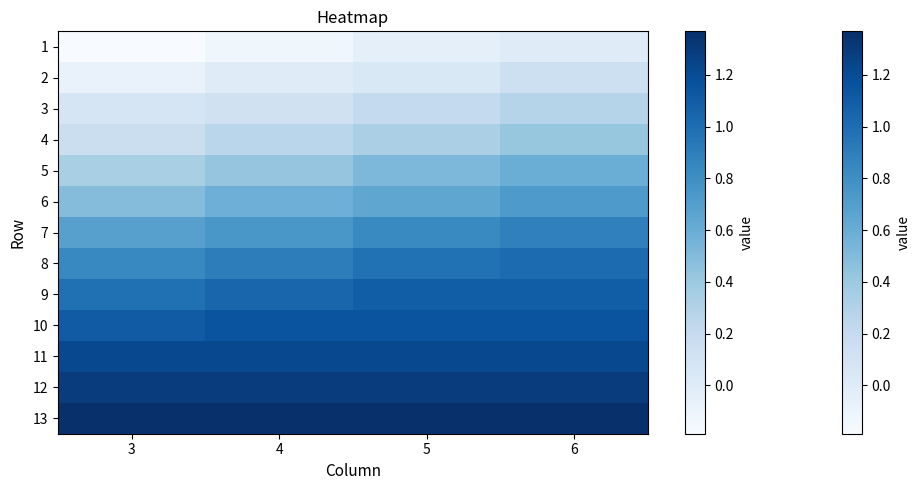

Reading left to right, list all the values displayed in this chart.

1: 3=-0.2	4=-0.1	5=-0.0	6=0.0
2: 3=-0.1	4=0.0	5=0.0	6=0.1
3: 3=0.1	4=0.1	5=0.2	6=0.3
4: 3=0.2	4=0.3	5=0.3	6=0.4
5: 3=0.3	4=0.4	5=0.5	6=0.6
6: 3=0.5	4=0.6	5=0.6	6=0.7
7: 3=0.7	4=0.8	5=0.8	6=0.9
8: 3=0.8	4=0.9	5=1.0	6=1.0
9: 3=1.0	4=1.0	5=1.1	6=1.1
10: 3=1.1	4=1.2	5=1.2	6=1.2
11: 3=1.2	4=1.2	5=1.2	6=1.2
12: 3=1.3	4=1.3	5=1.3	6=1.3
13: 3=1.4	4=1.4	5=1.4	6=1.4